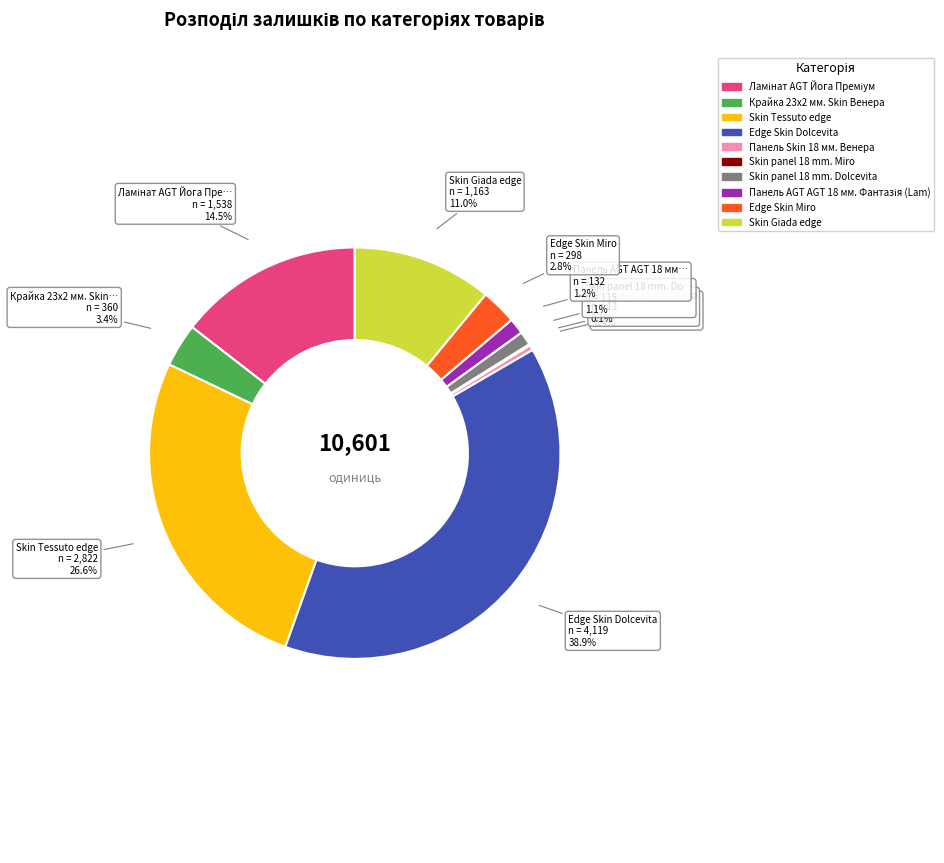

Is there any slice that represents more than half of the pie?

No